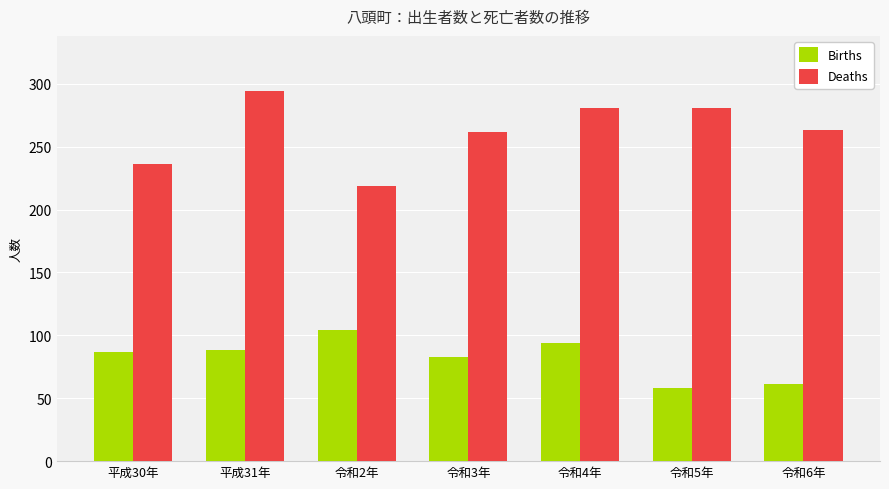

What is the maximum value shown in the chart?

294